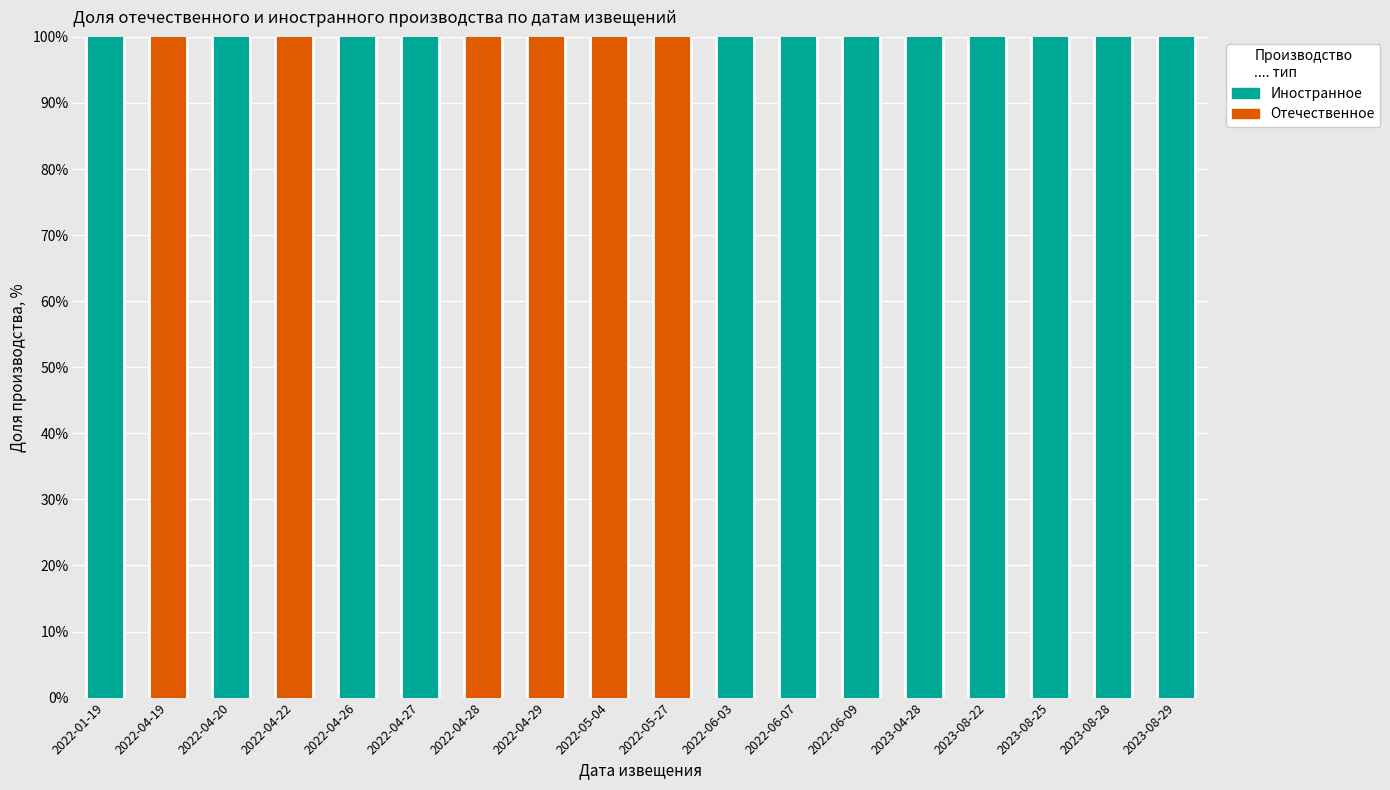

The value of Отечественное at 2022-01-19 is 46. True or false?

False